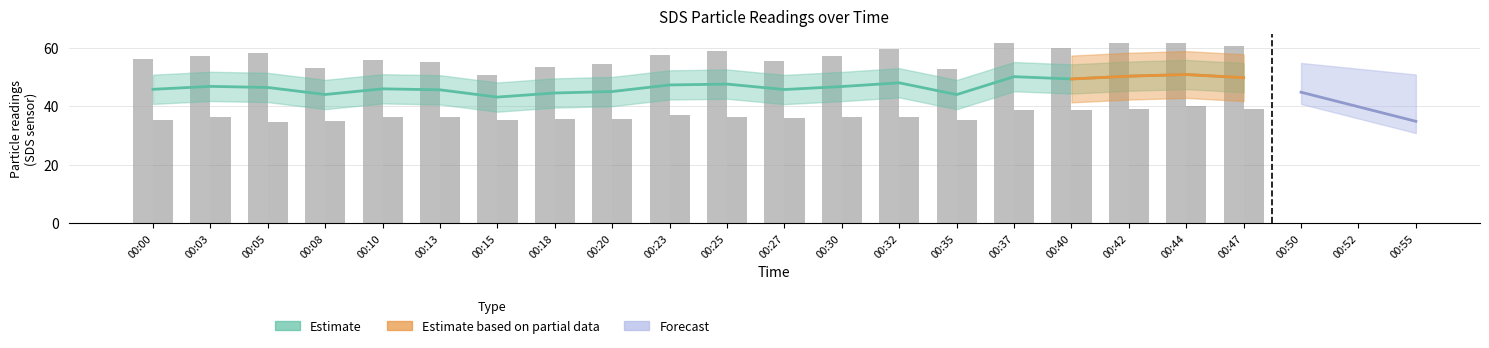

What value does the SDS_P1 series have at 00:15?

50.8